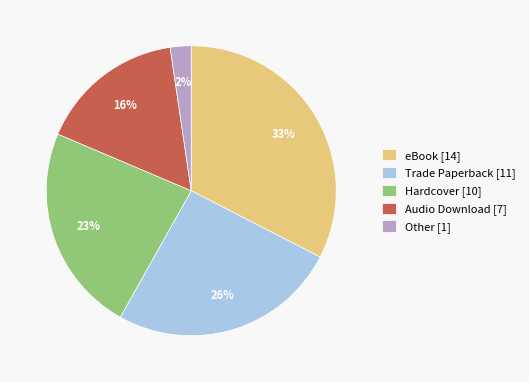

How many segments does this pie chart have?

5